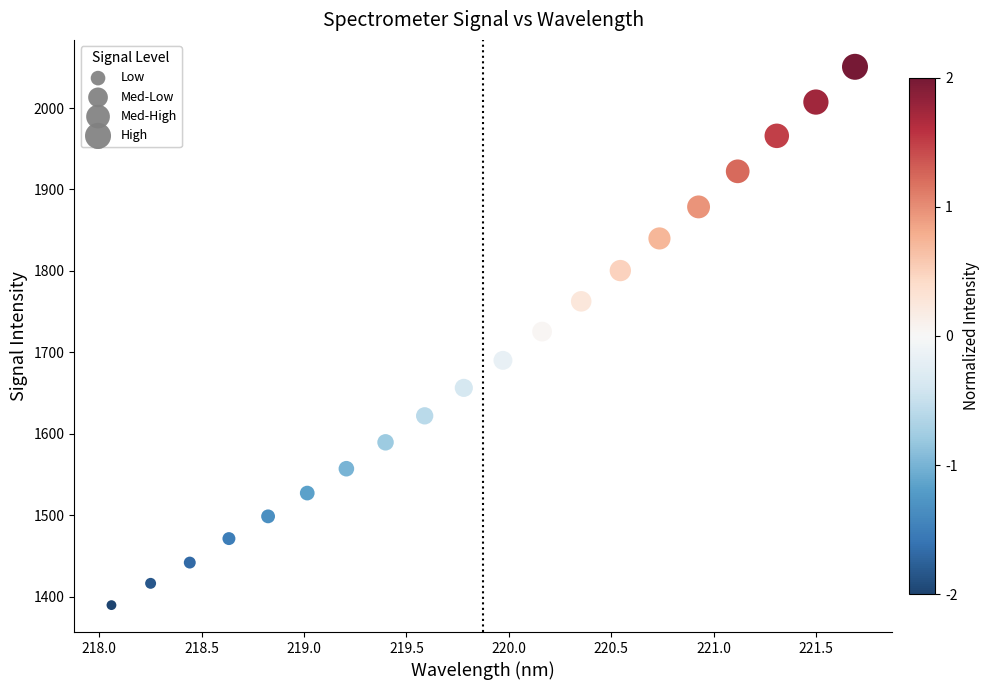

What is the range of X values (max minus min)?

3.6